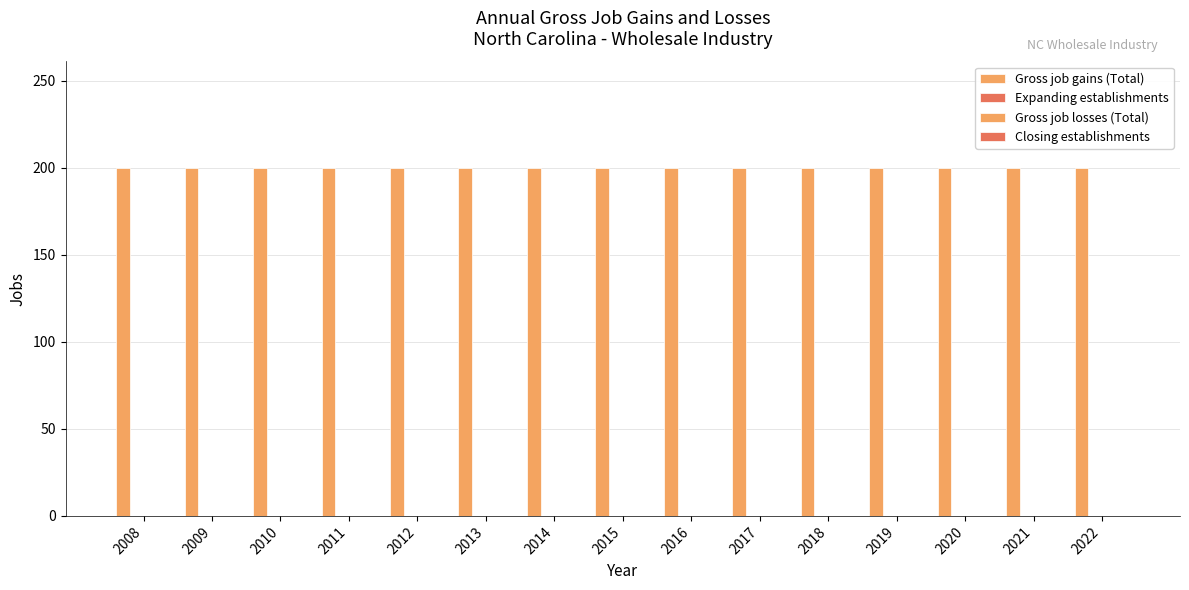

At which category is the sum across all series the highest?

2008